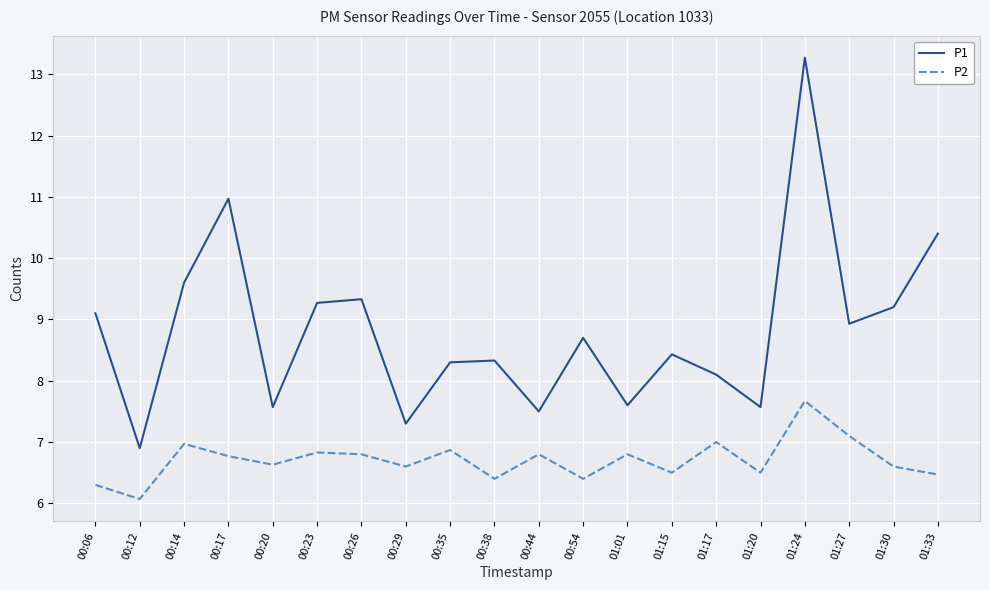

What is the difference between the maximum and minimum values in the P2 series?

1.6